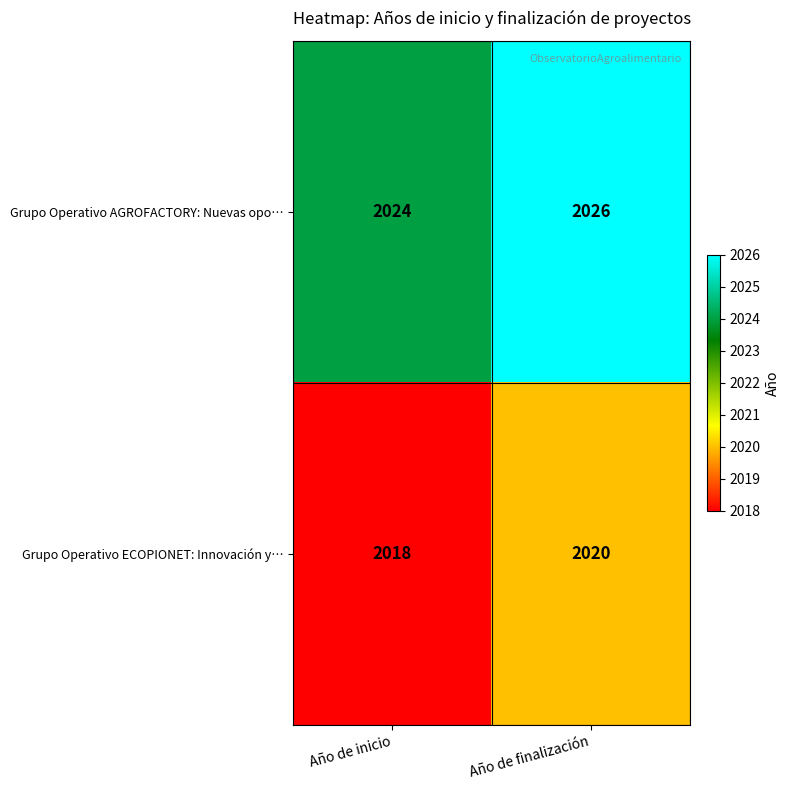

Rank the series by their average value, from highest to lowest.

Grupo Operativo AGROFACTORY: Nuevas opo…, Grupo Operativo ECOPIONET: Innovación y…